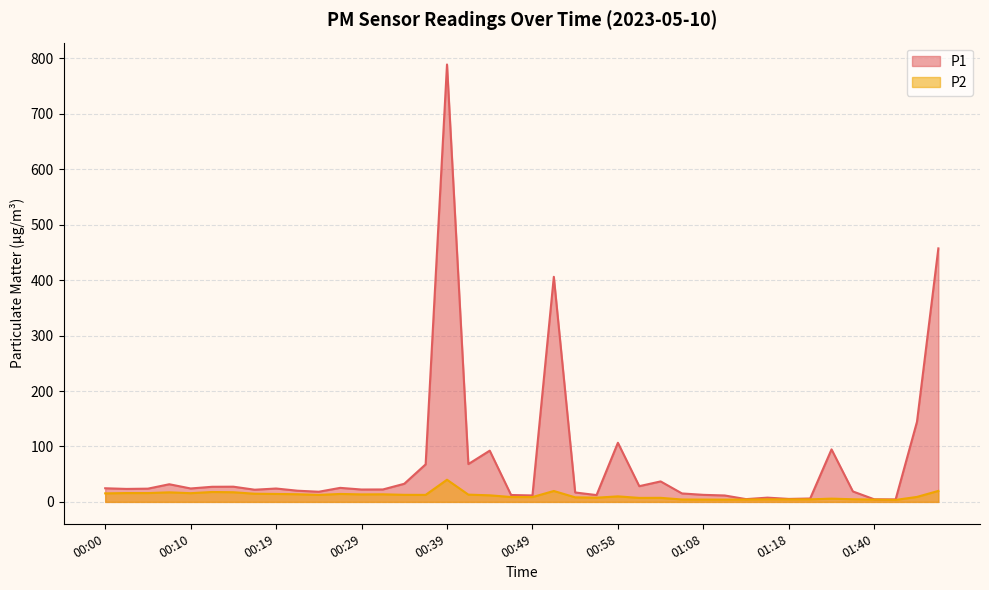

Read the P1 value at 01:06.

15.2